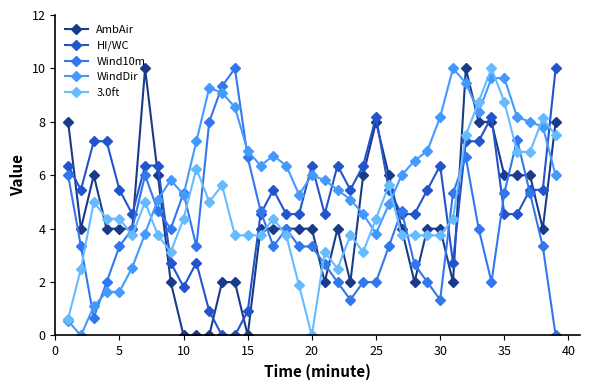

Does the chart have visible grid lines?

No